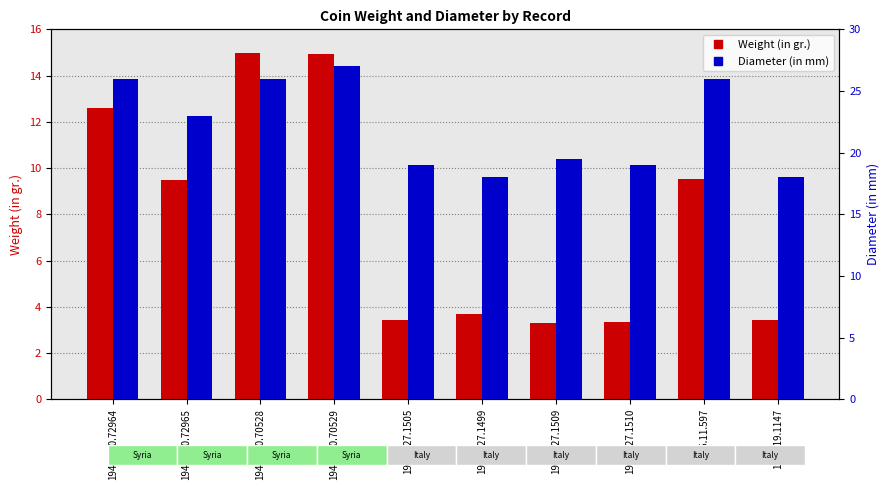

What is the lowest value of the Diameter (in mm) series?

18.0